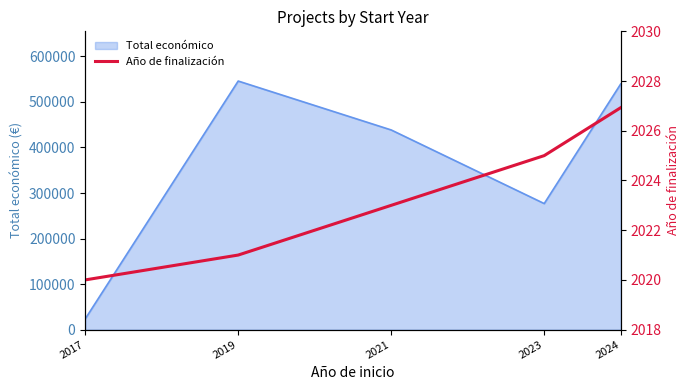

Count the number of categories in the chart.

5